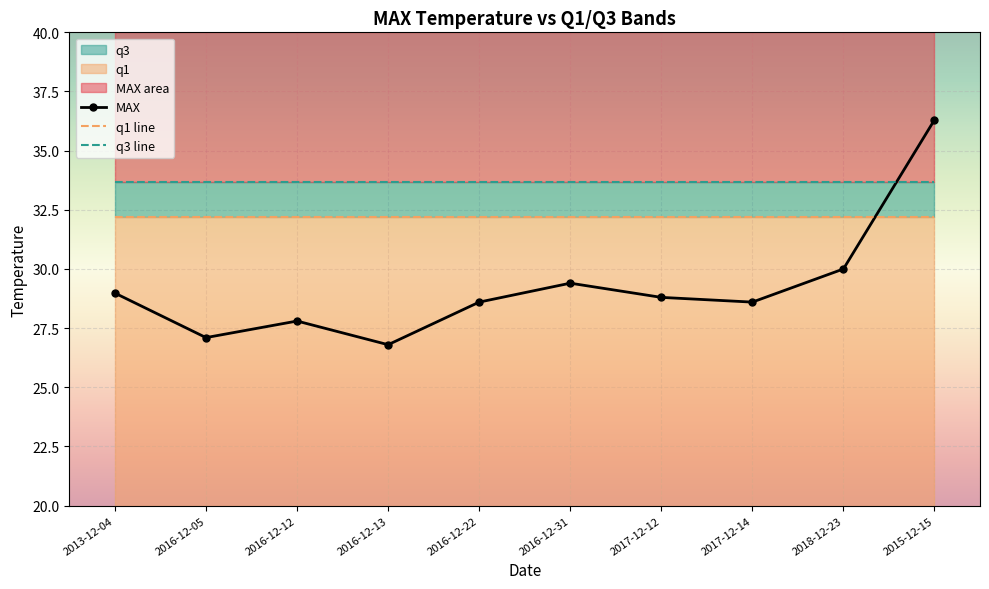

Which series has the widest spread of values?

MAX